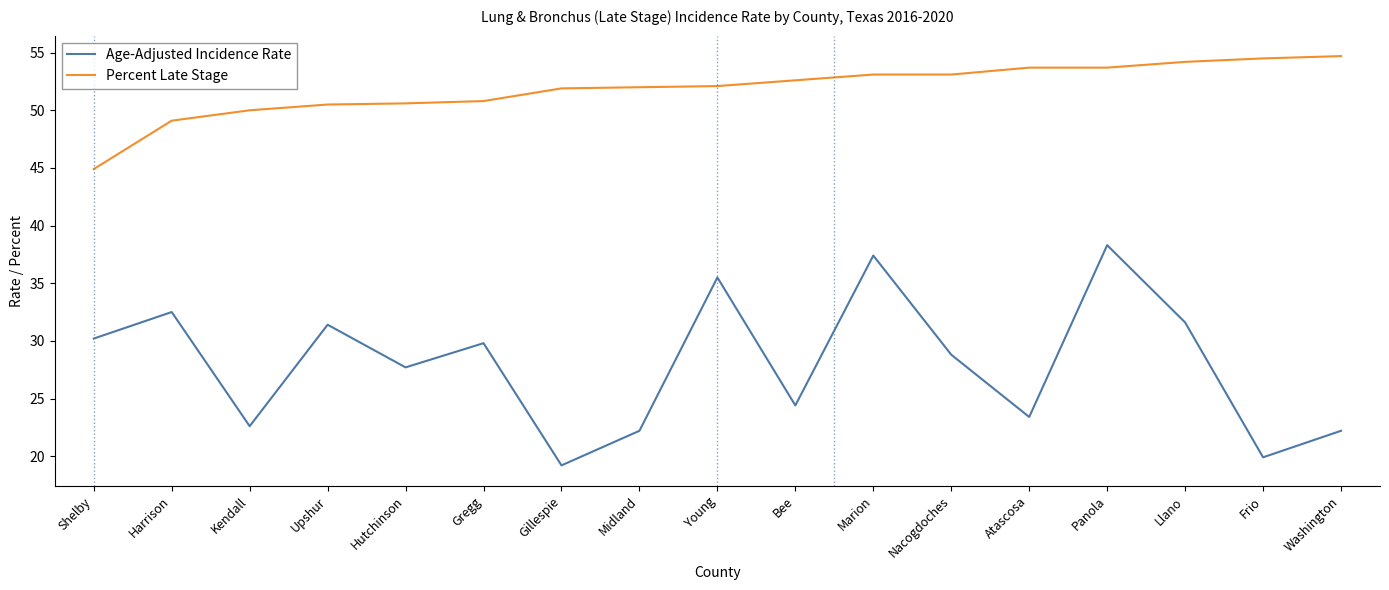

True or false: Percent Late Stage and Age-Adjusted Incidence Rate intersect in this chart.

False